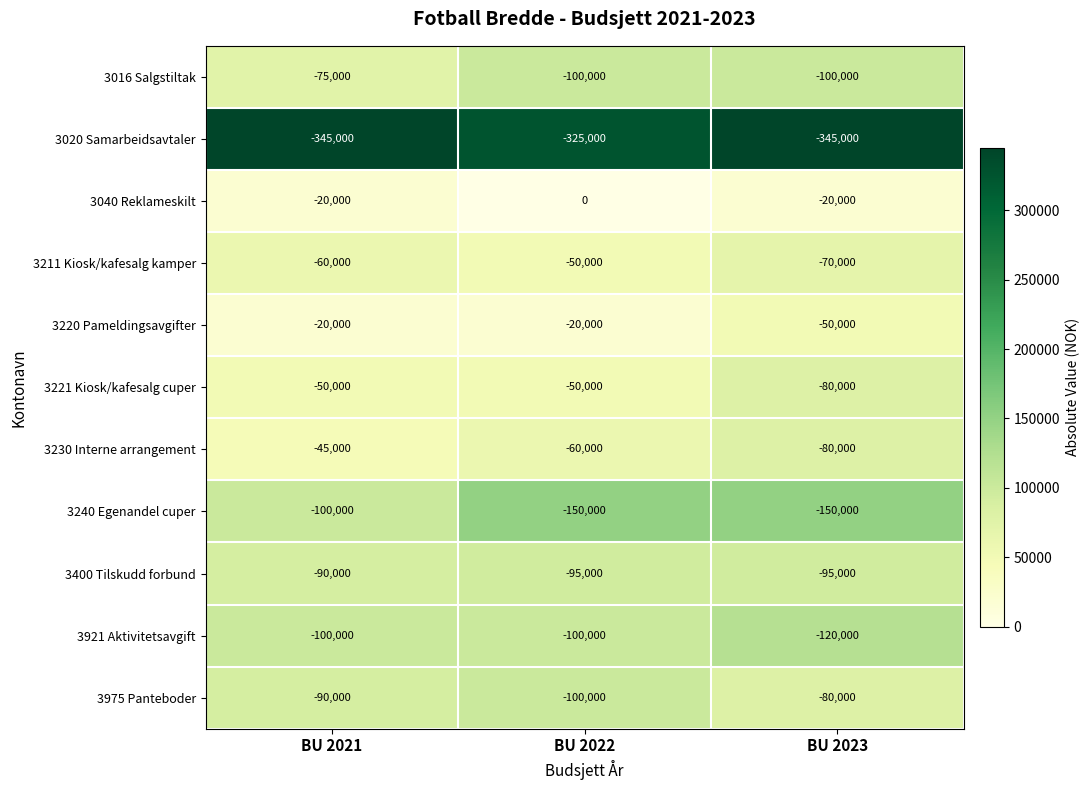

What is the difference between the 3221 Kiosk/kafesalg cuper values at BU 2023 and BU 2021?

30000